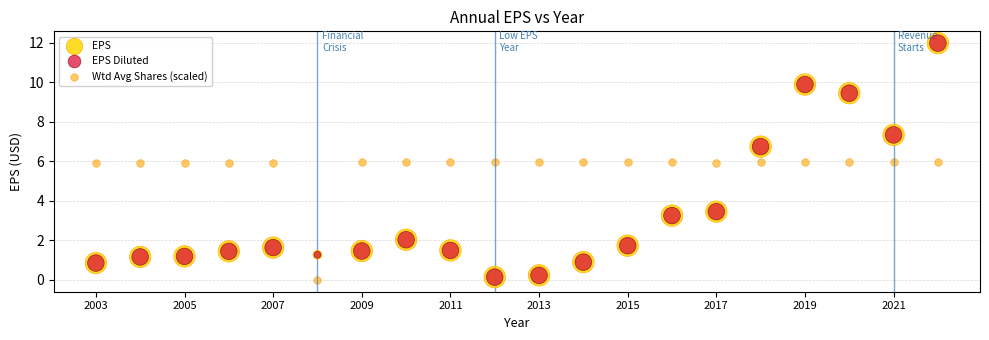

What are all the series names shown in the legend?

EPS, EPS Diluted, Wtd Avg Shares (scaled)